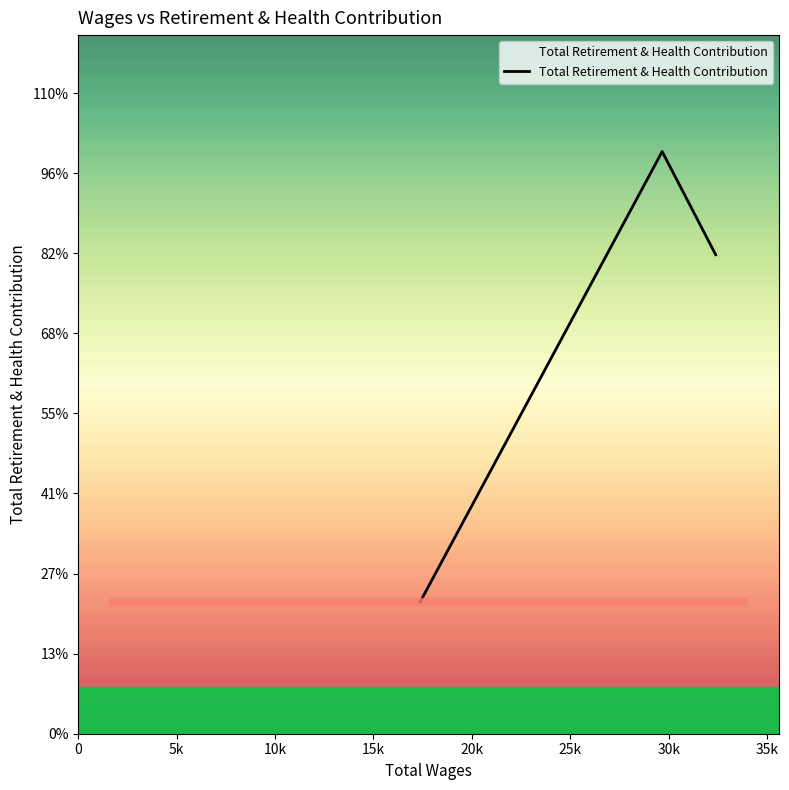

How many series are shown in this chart?

1